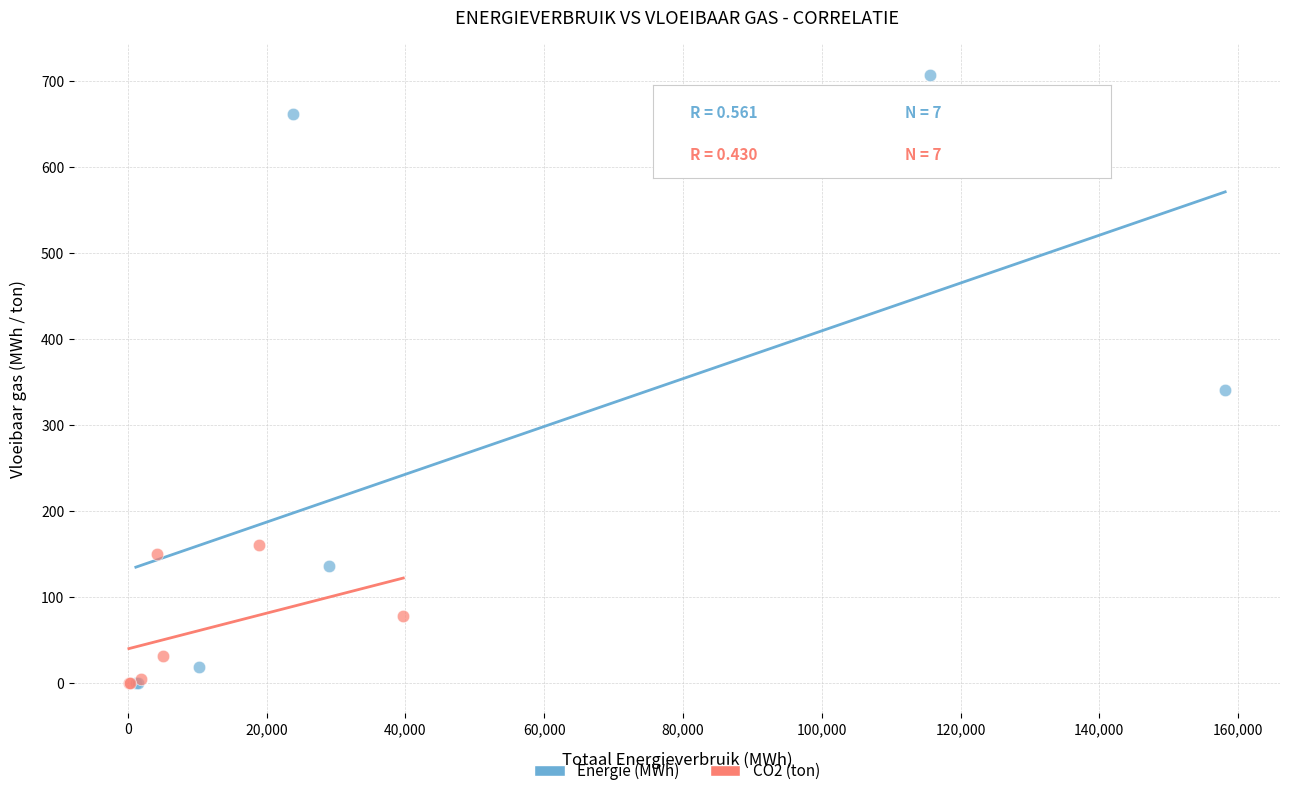

Which series contains the highest Y value?

Energie (MWh)